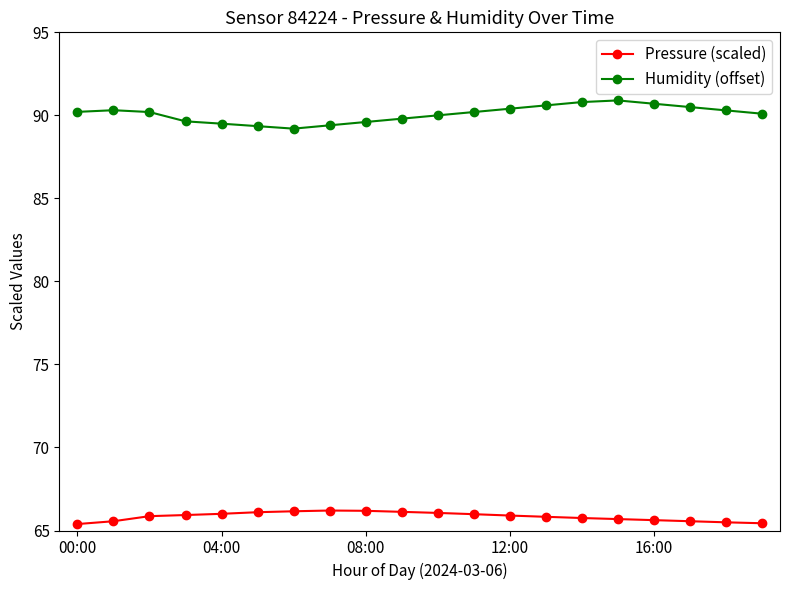

What is the lowest value of the Humidity (offset) series?

89.2